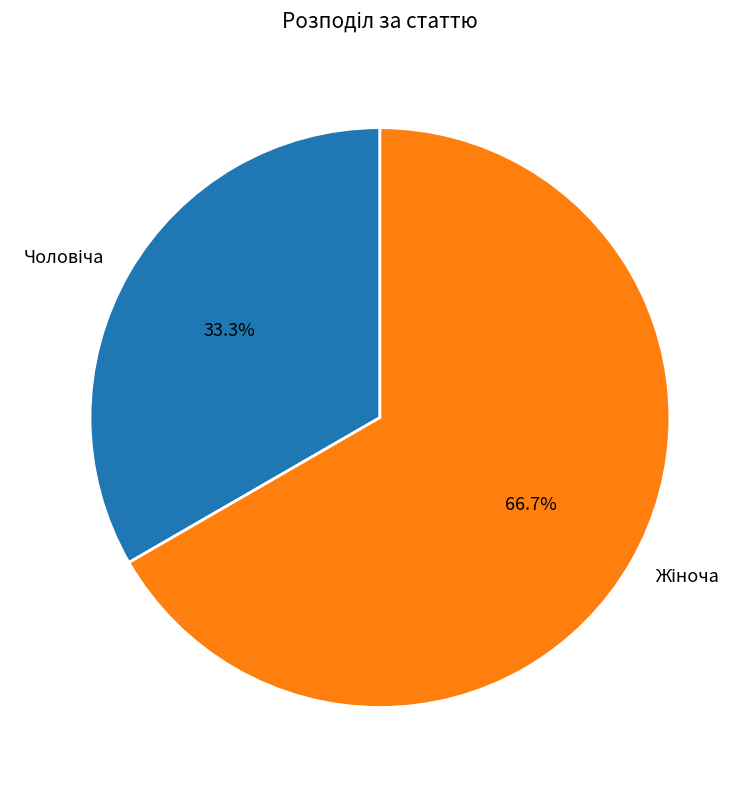

Is there any slice that represents more than half of the pie?

Yes